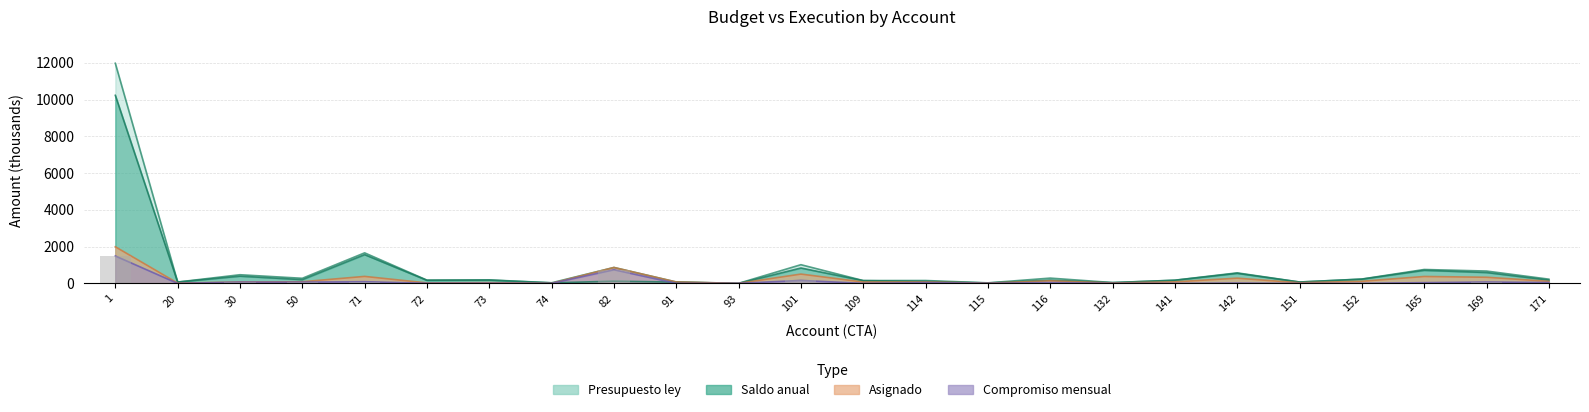

Which series changed the most between 115 and 165?

Presupuesto ley